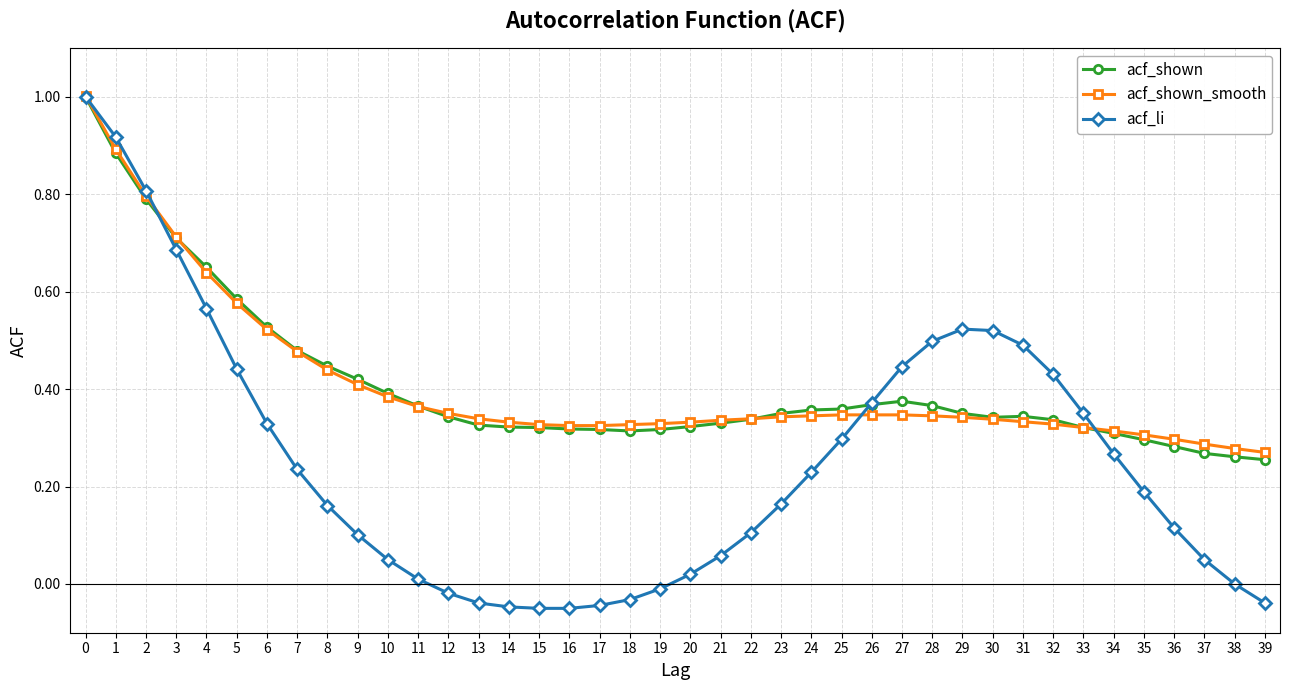

Which series changed the most between 1 and 21?

acf_li